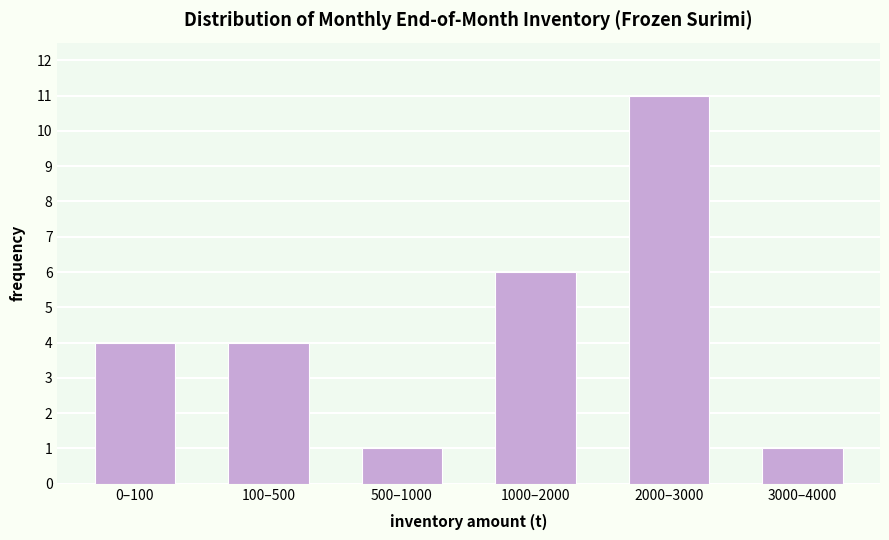

Reading right to left, extract all data points from this chart.

3000–4000=1	2000–3000=11	1000–2000=6	500–1000=1	100–500=4	0–100=4